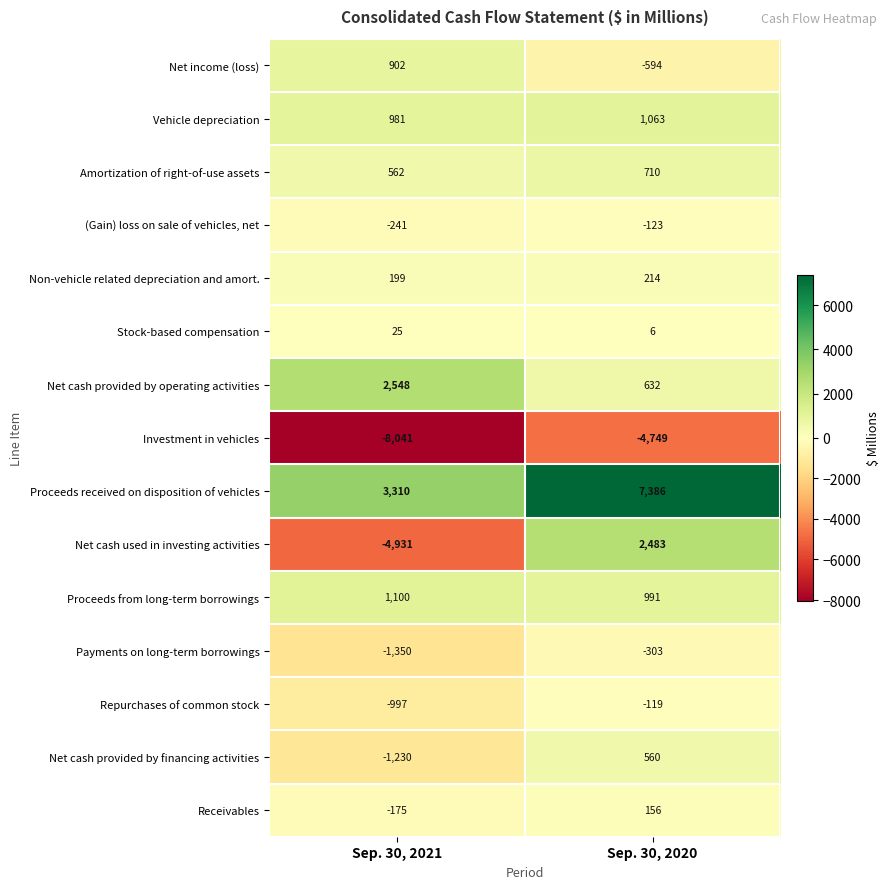

Count the number of categories in the chart.

2